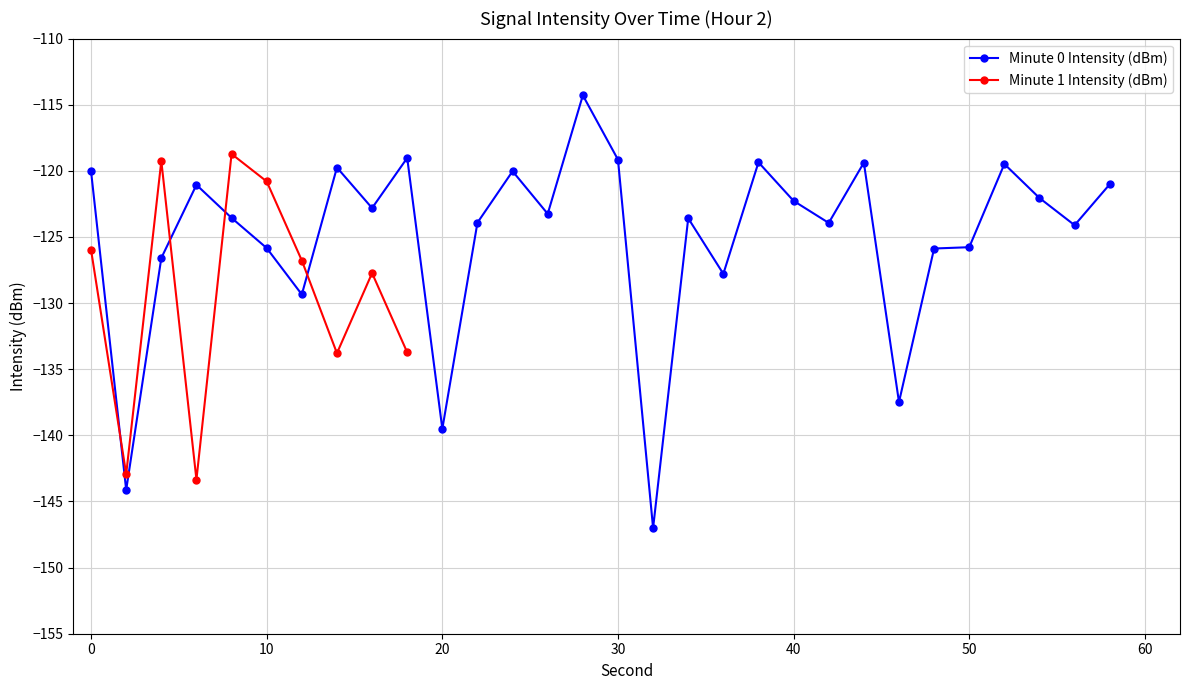

What is the minimum value for Minute 0 Intensity (dBm)?

-147.0